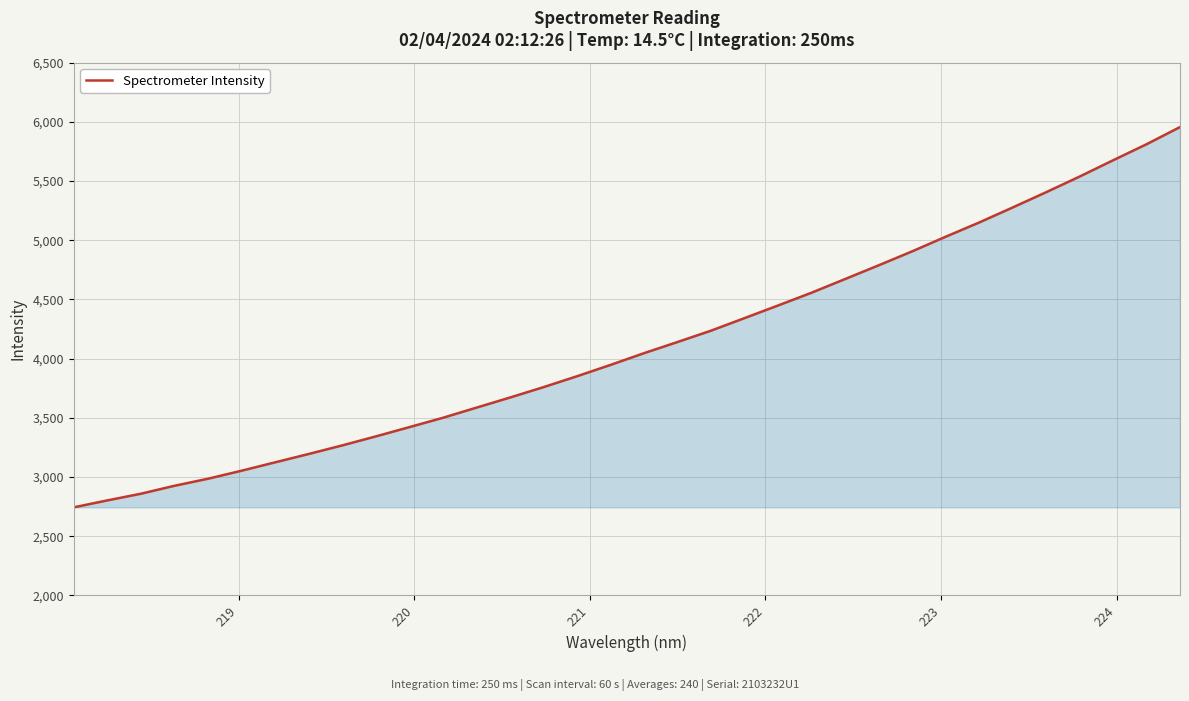

What is the smallest value displayed?

2744.2